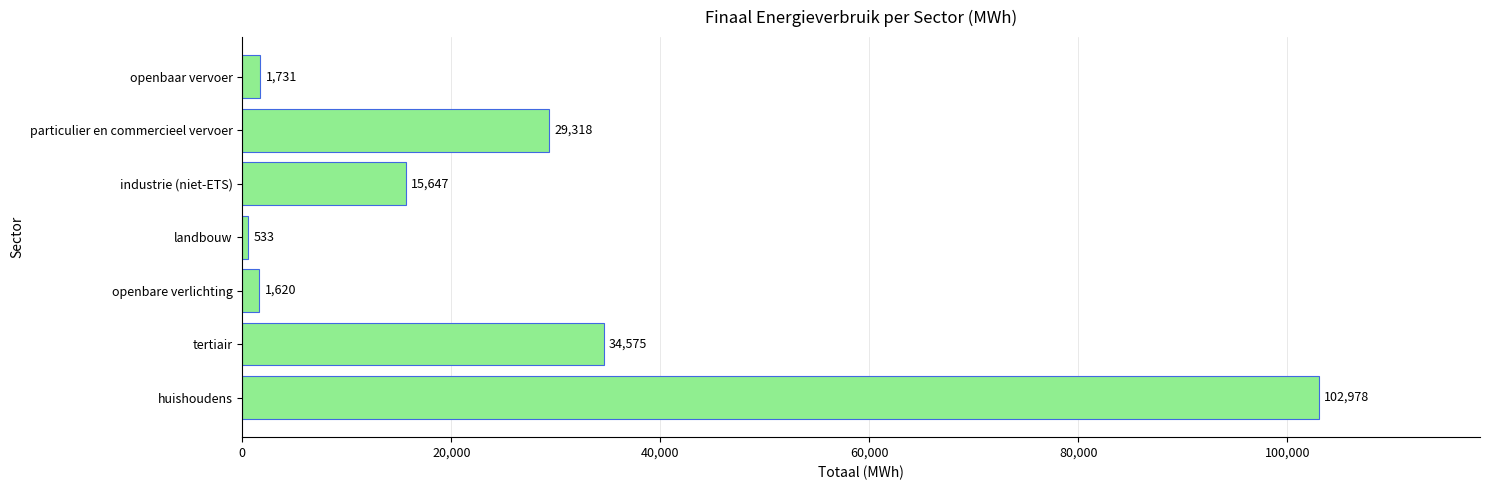

List the labels in order of value, smallest first.

landbouw, openbare verlichting, openbaar vervoer, industrie (niet-ETS), particulier en commercieel vervoer, tertiair, huishoudens